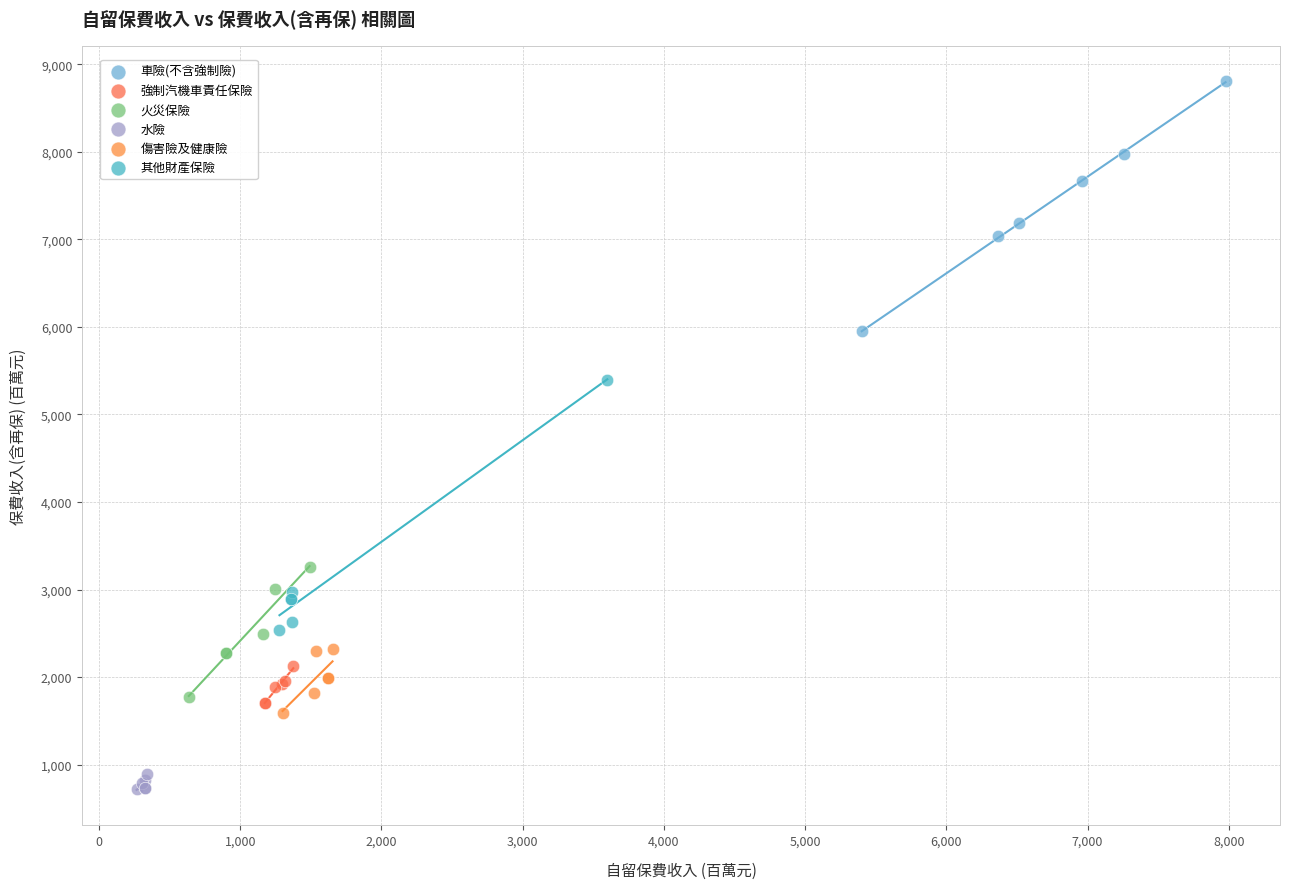

Which series contains the highest Y value?

車險(不含強制險)